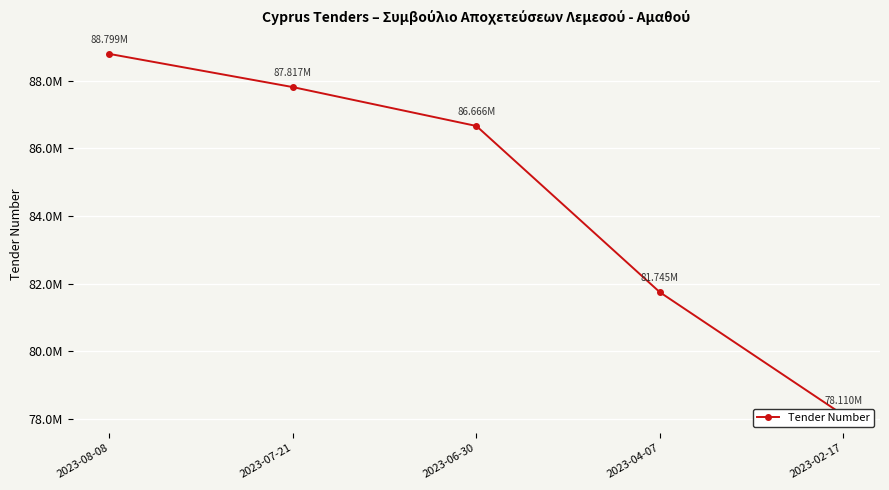

What is the change in value from 2023-07-21 to 2023-04-07?

-6071817